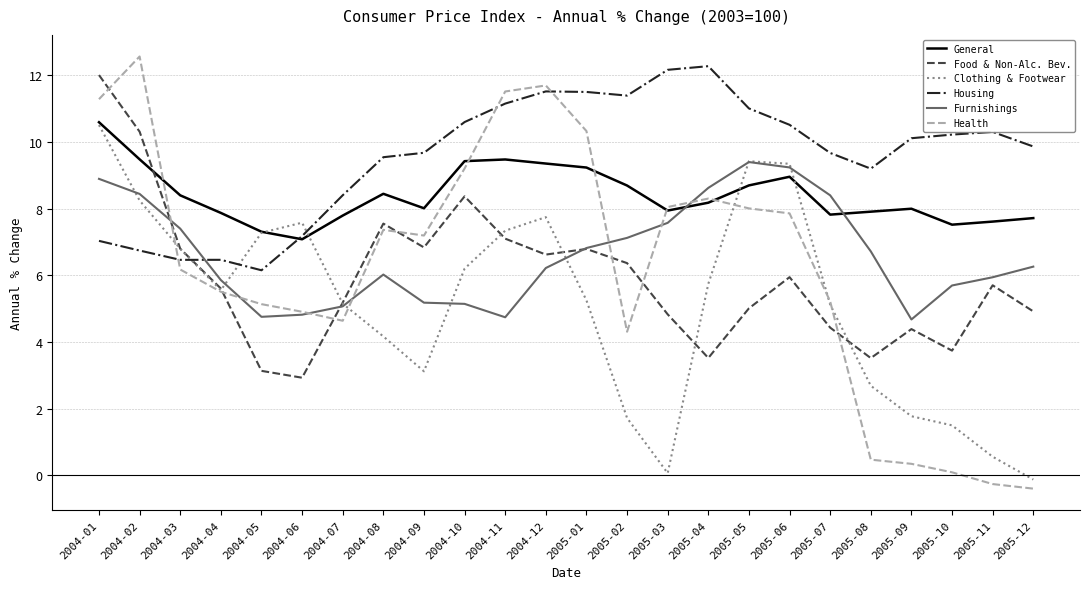

Does the chart have visible grid lines?

Yes